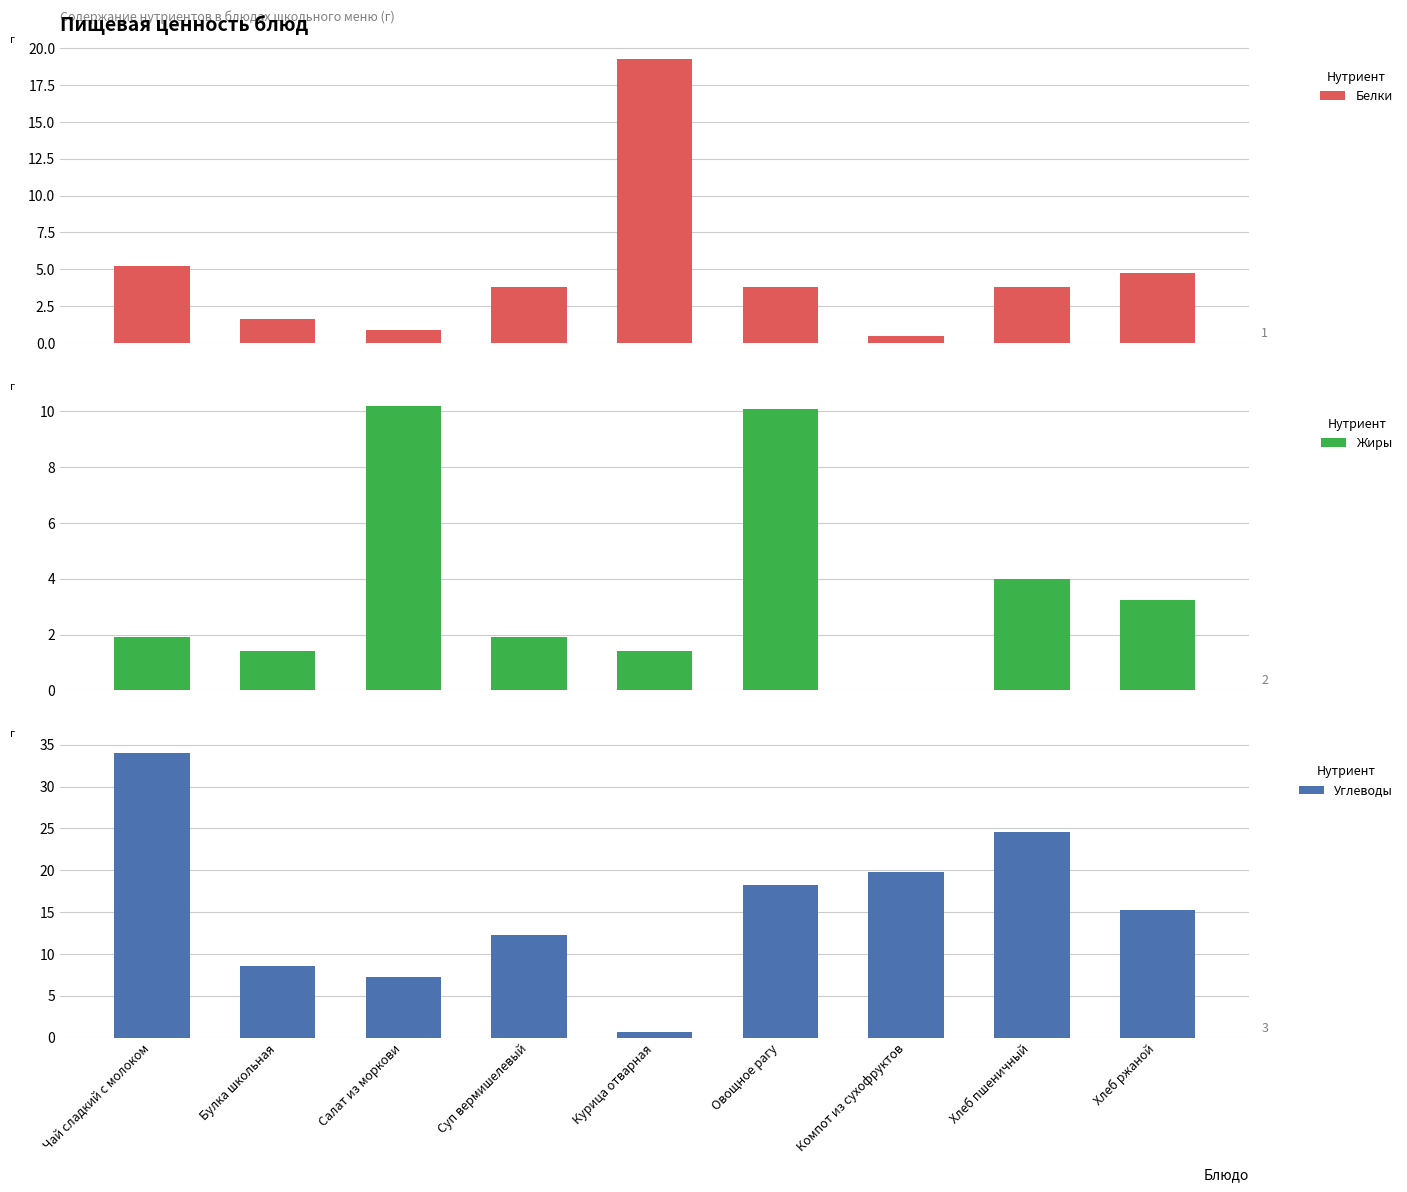

Between Чай сладкий с молоком and Хлеб ржаной, which is larger?

Чай сладкий с молоком